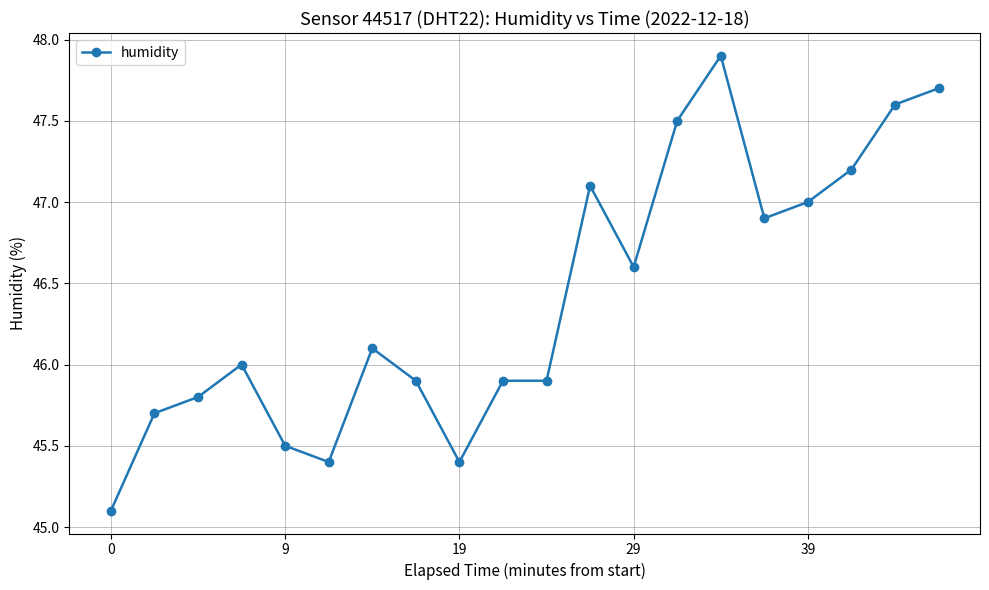

What is the maximum value shown in the chart?

47.9